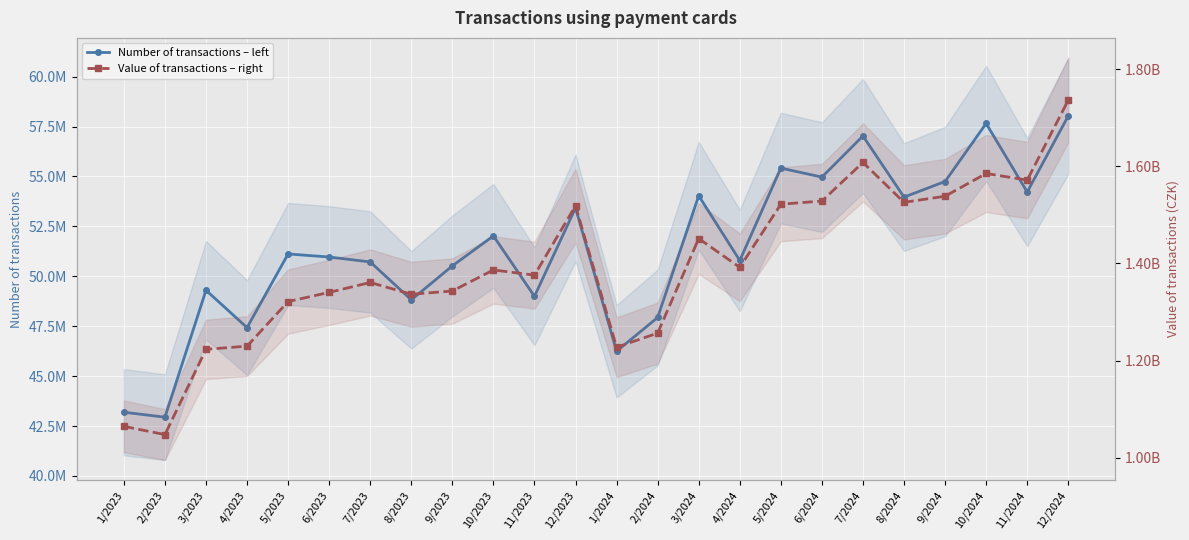

The Number of transactions – left series shows 93685791 at 8/2024. True or false?

False